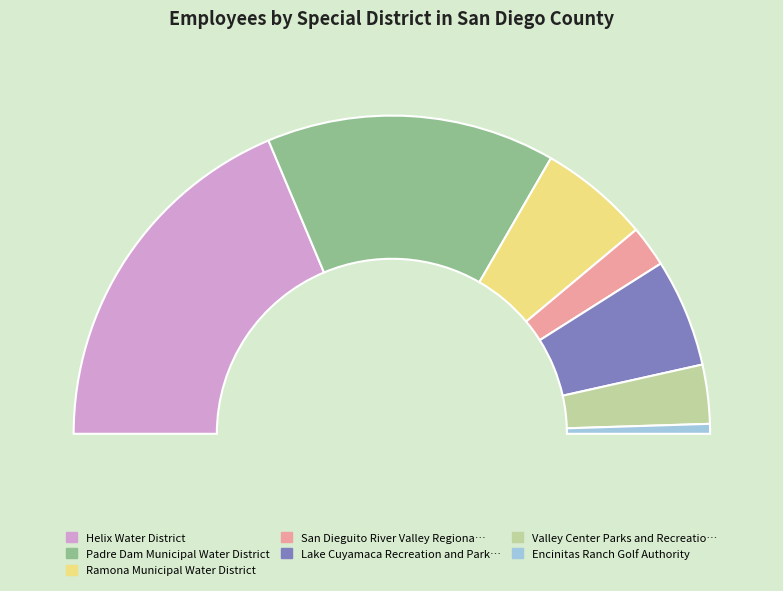

To the nearest percent, what portion does Ramona Municipal Water District represent?

11%